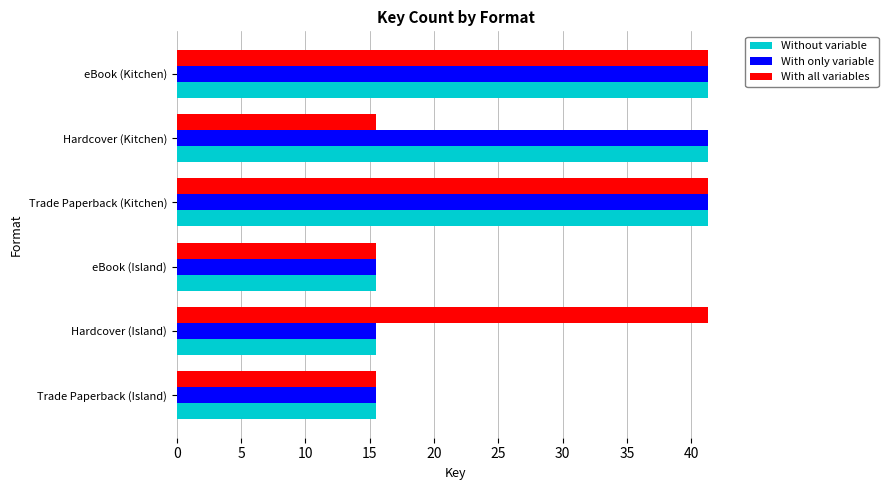

The value of With only variable at Trade Paperback (Island) is 26.6. True or false?

False